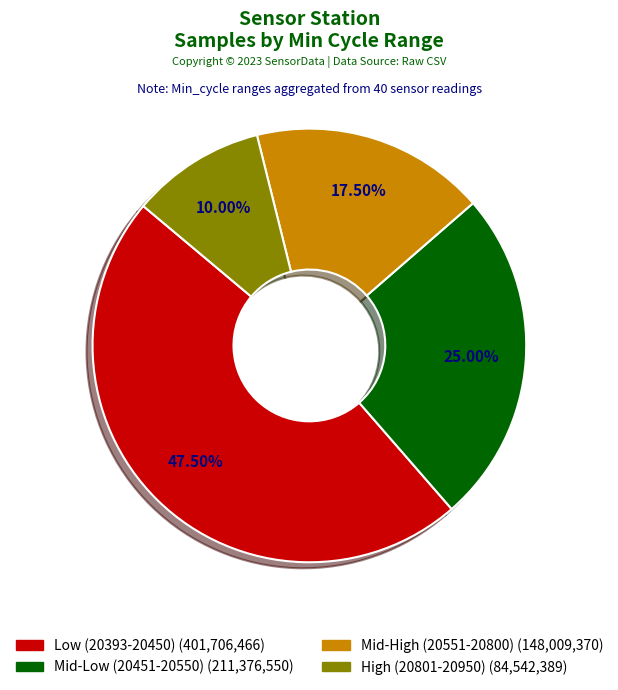

Is there any slice that represents more than half of the pie?

No